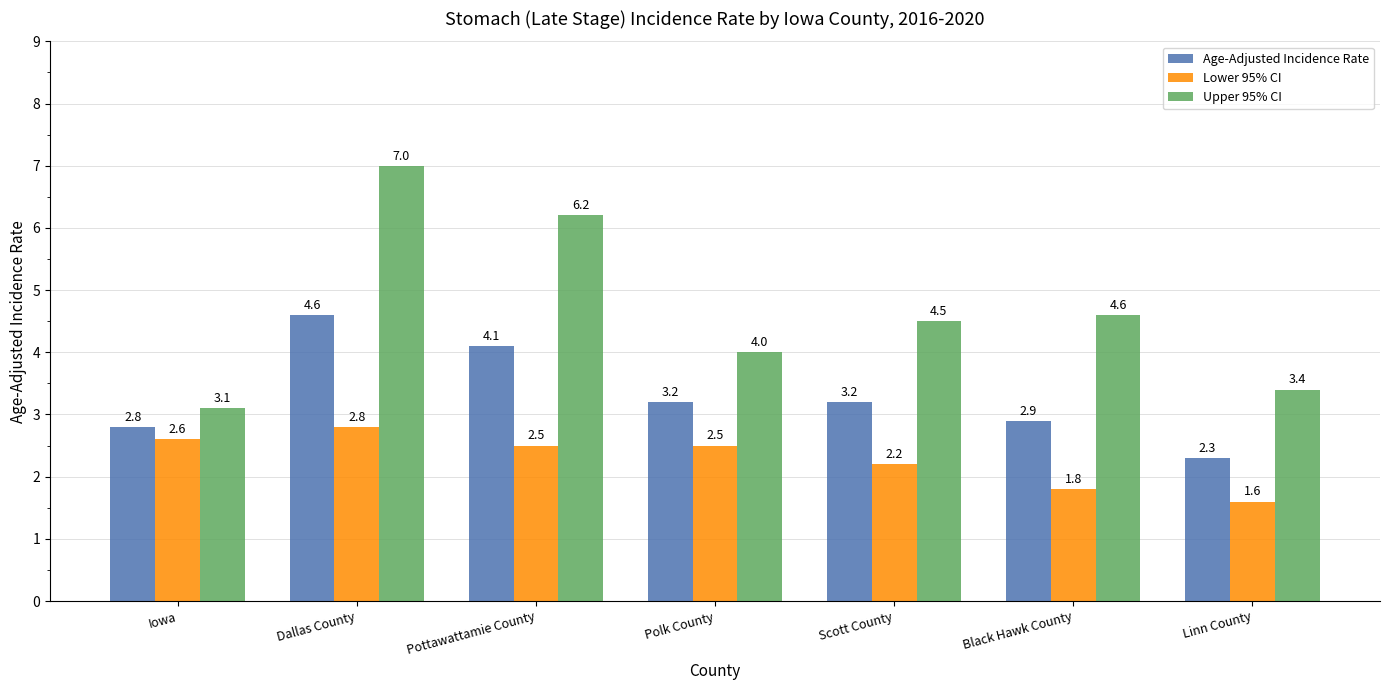

Which series has the widest spread of values?

Upper 95% CI